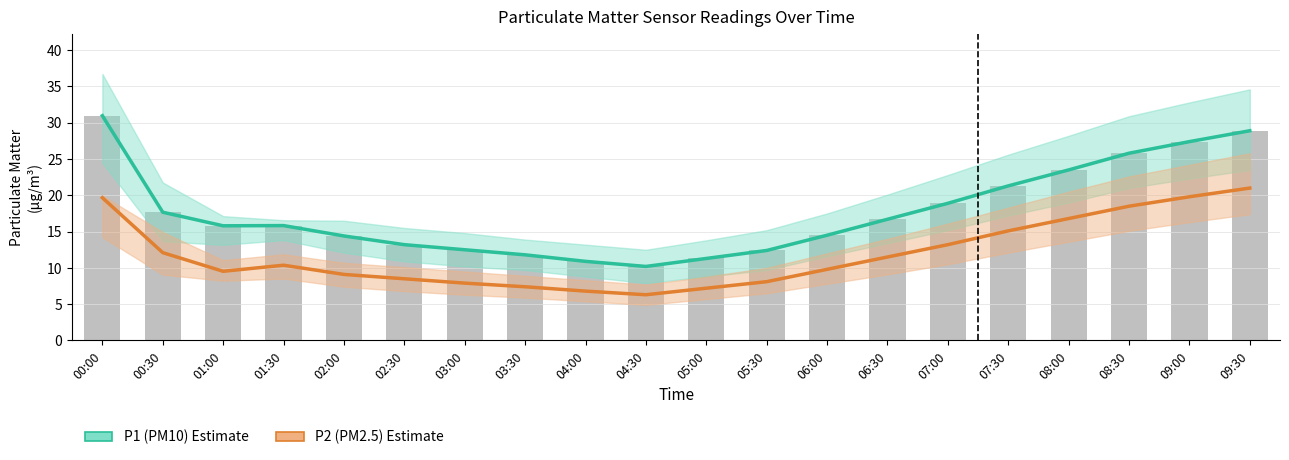

Is the value of P1 (PM10) Estimate at 05:30 greater than the value of P2 (PM2.5) Estimate at 04:30?

Yes